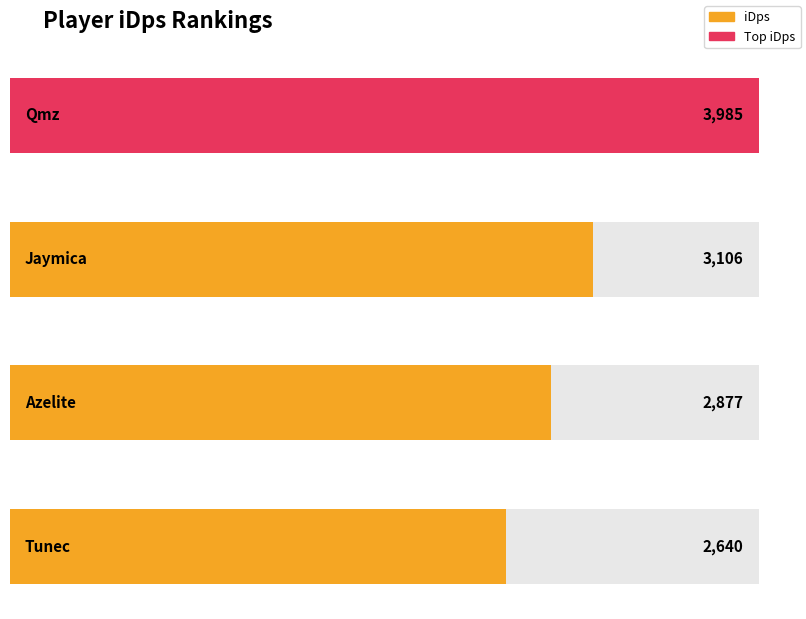

How many data points are less than 3105?

2